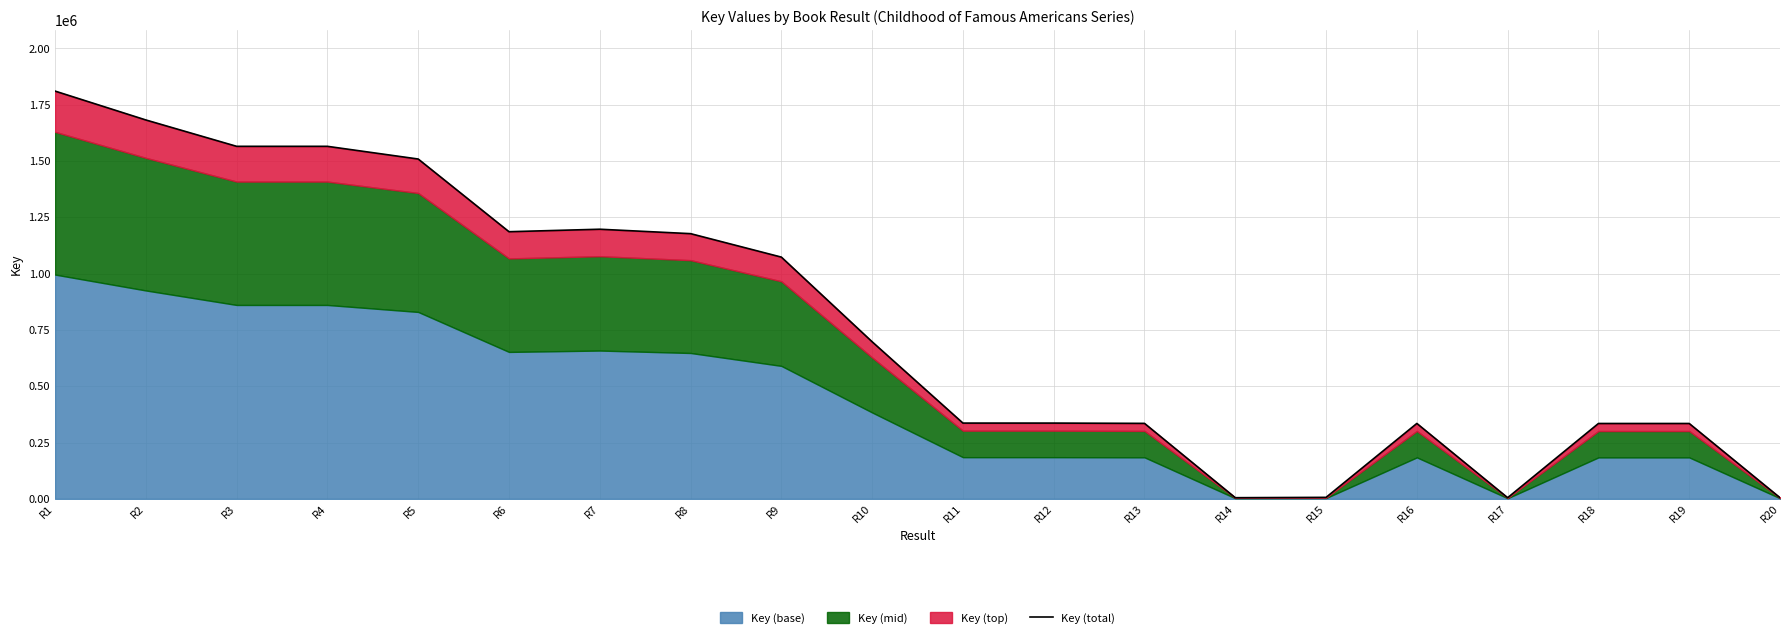

Does the chart have visible grid lines?

Yes